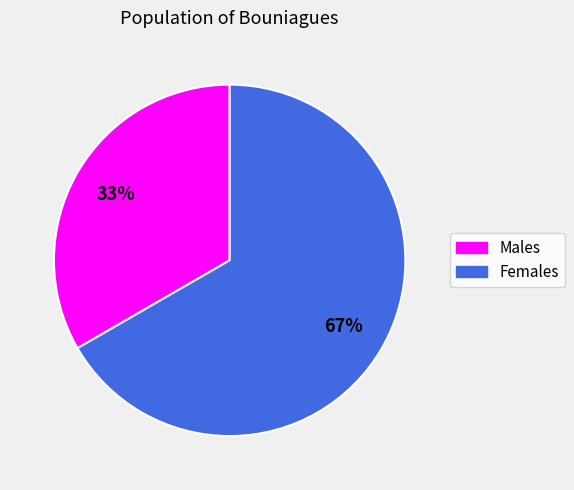

Is there any slice that represents more than half of the pie?

Yes